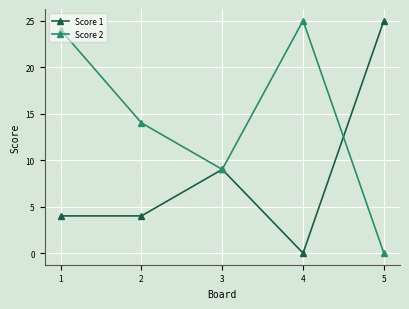

What is the sum of the Score 1 values at 4 and 2?

4